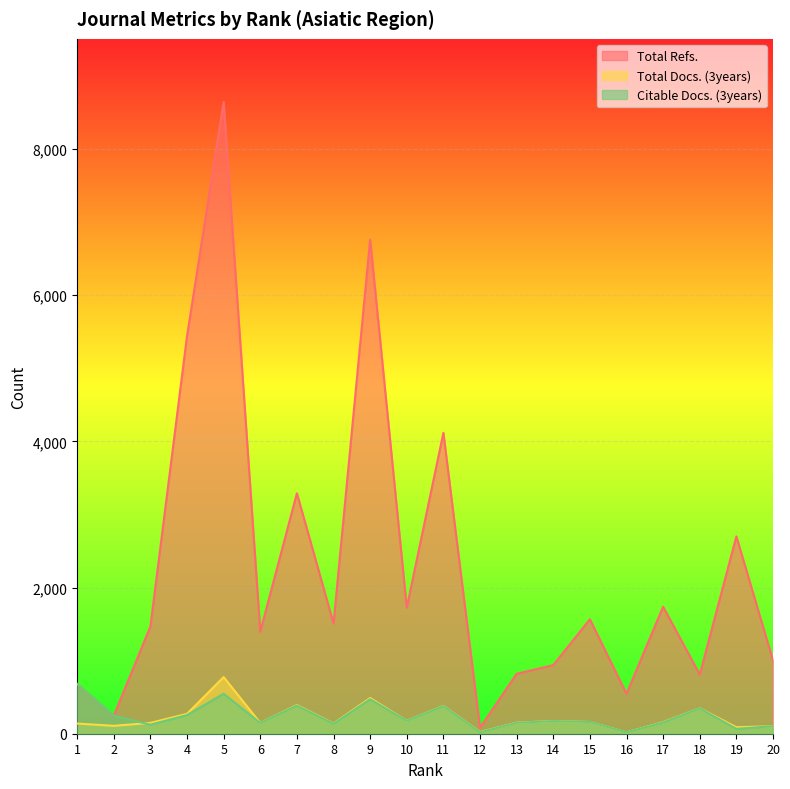

How many lines are shown in the chart?

3